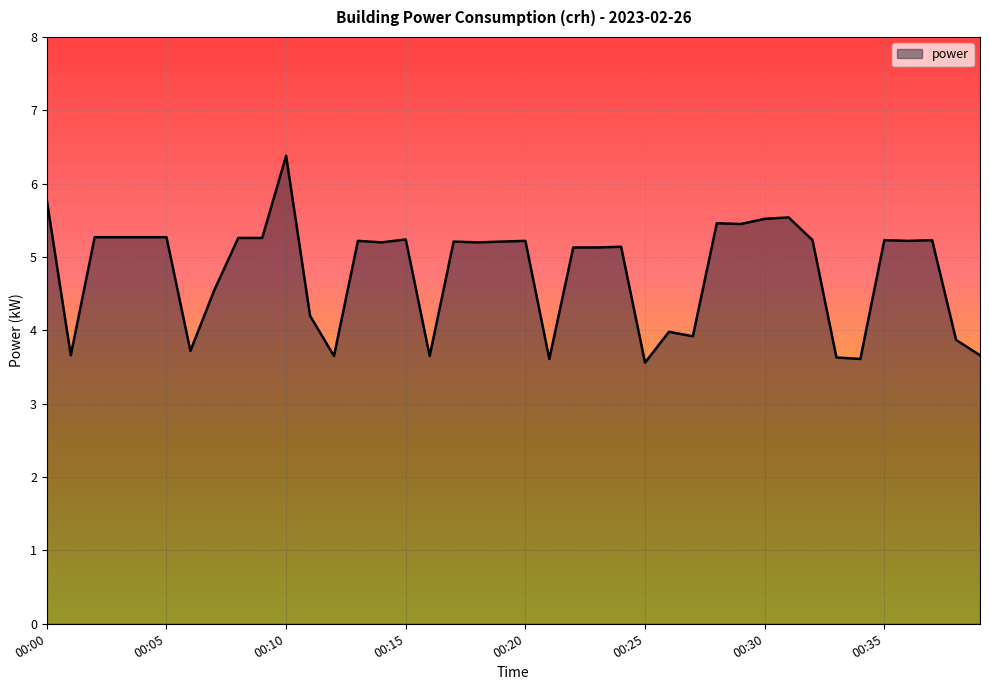

What is the difference between the maximum and minimum values?

2.8